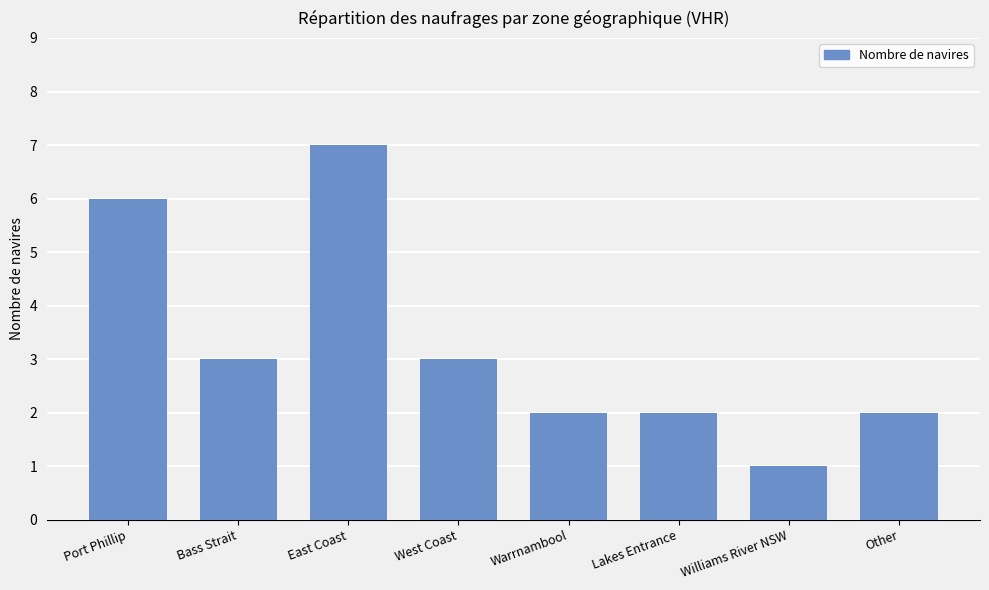

Which category has the lowest value across all series?

Williams River NSW